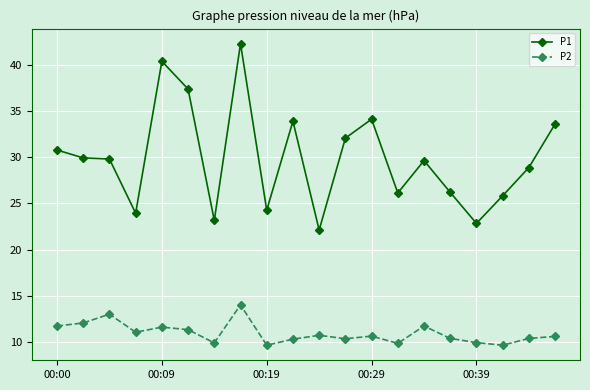

Does the chart display data point markers on the line(s)?

Yes